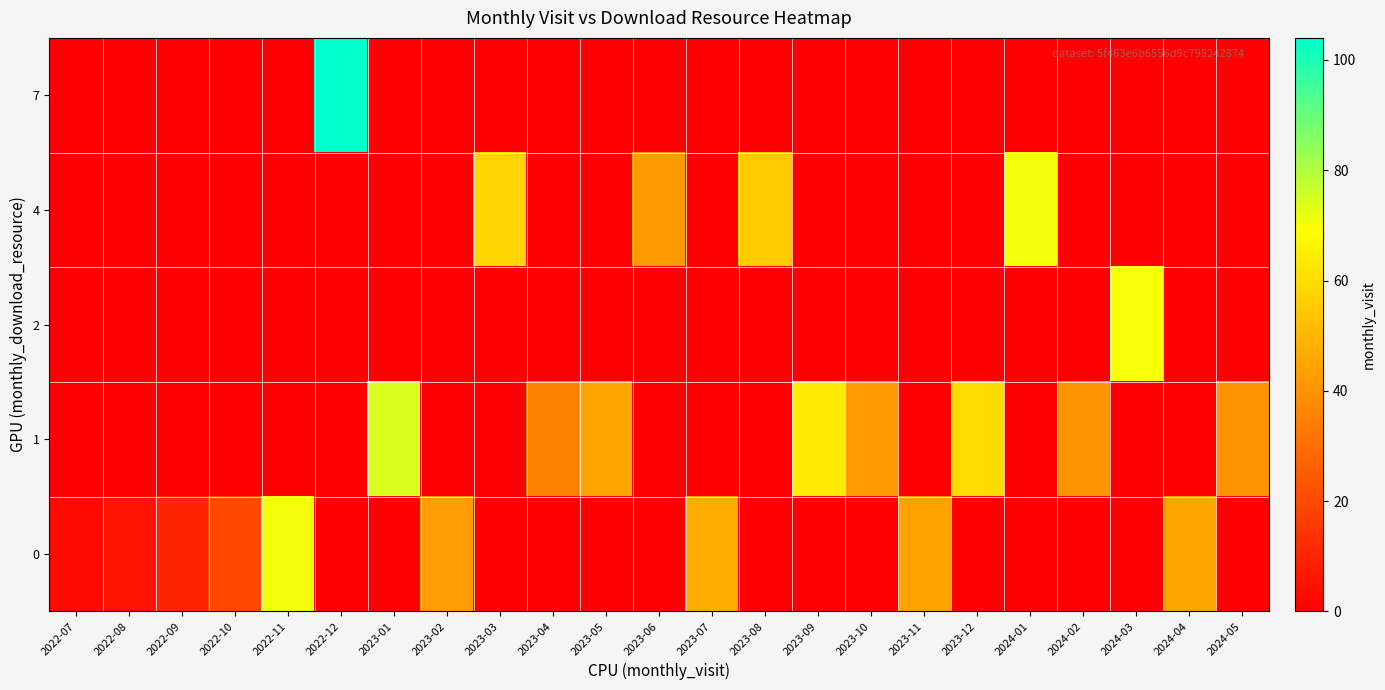

What is the maximum value shown in the chart?

104